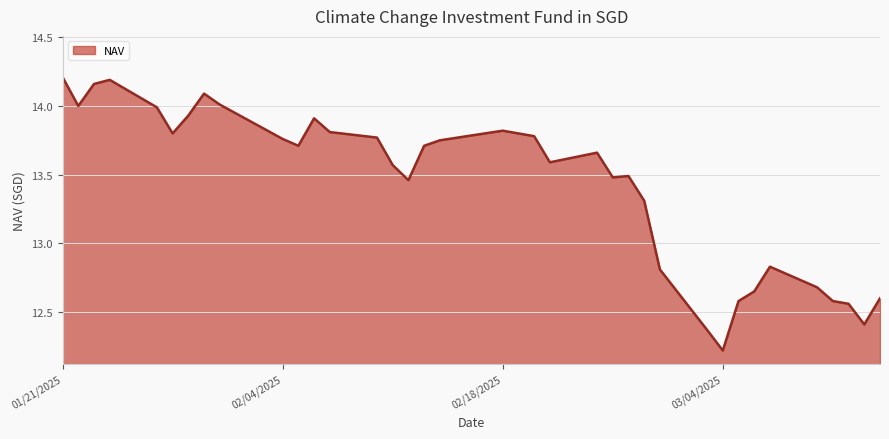

What is the smallest value displayed?

12.2